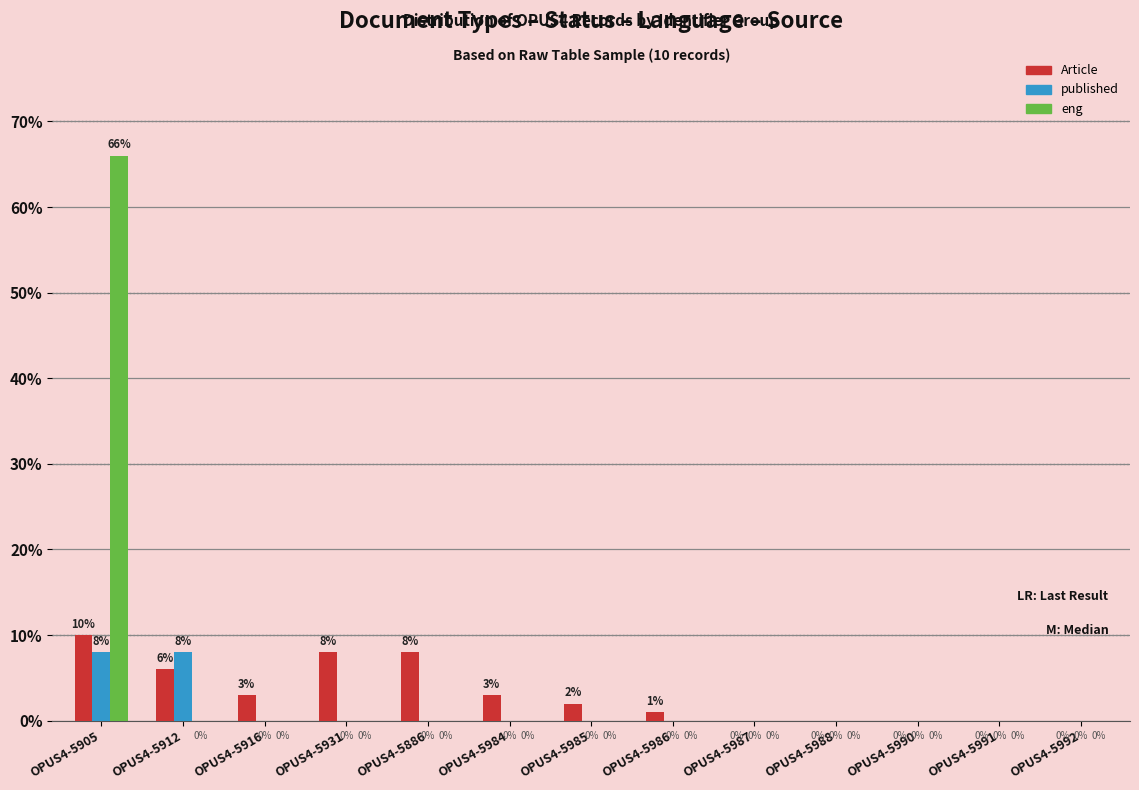

Reading right to left, transcribe all the data shown in this chart.

Article: 0	0	0	0	0	1	2	3	8	8	3	6	10
published: 0	0	0	0	0	0	0	0	0	0	0	8	8
eng: 0	0	0	0	0	0	0	0	0	0	0	0	66